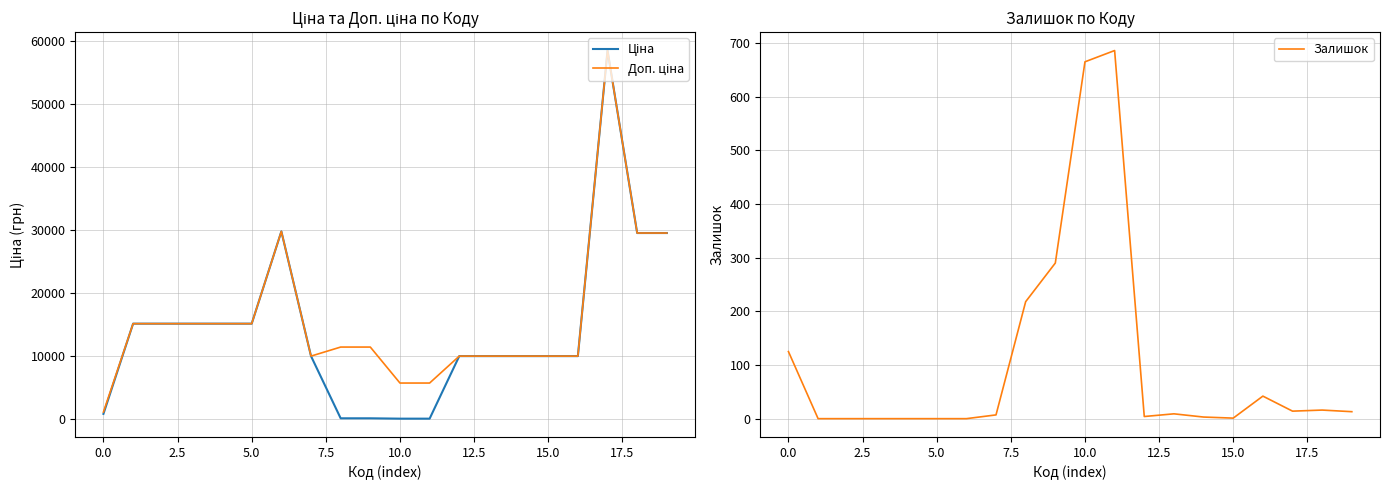

What is the sum of all Доп. ціна values?

317945.9